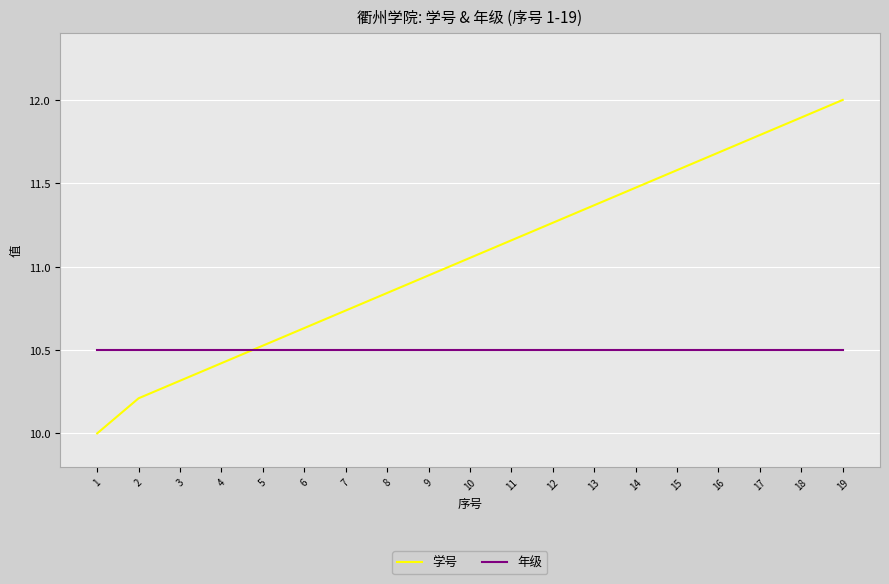

Between 5 and 10, which series saw the biggest shift?

学号